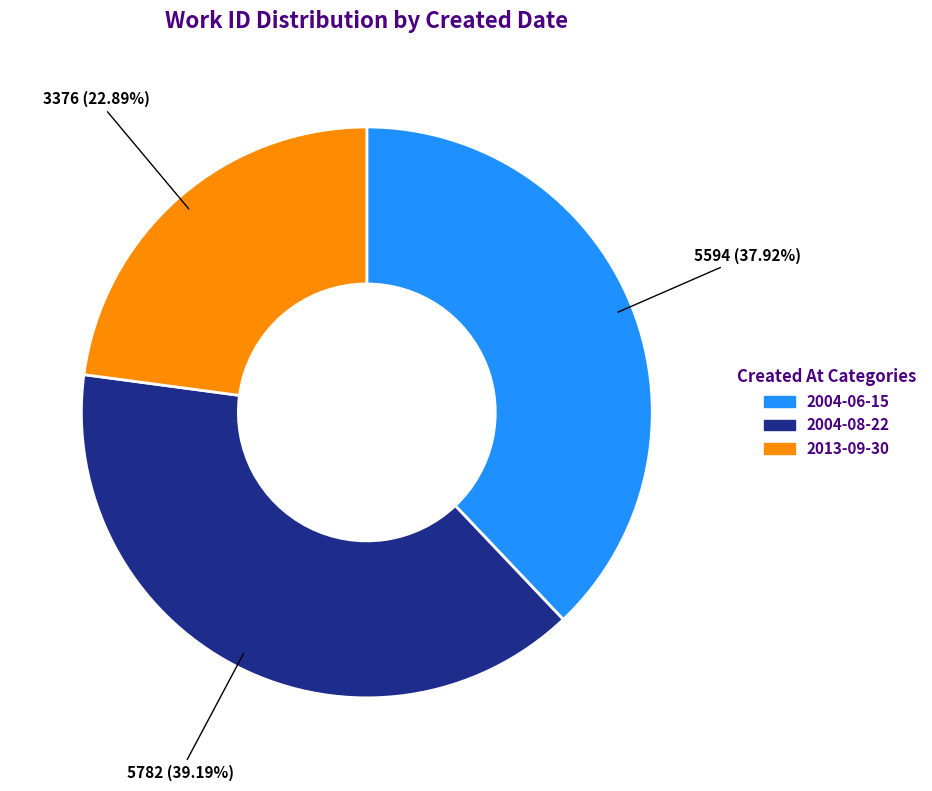

How much of the chart is everything except 2004-06-15?

62.1%